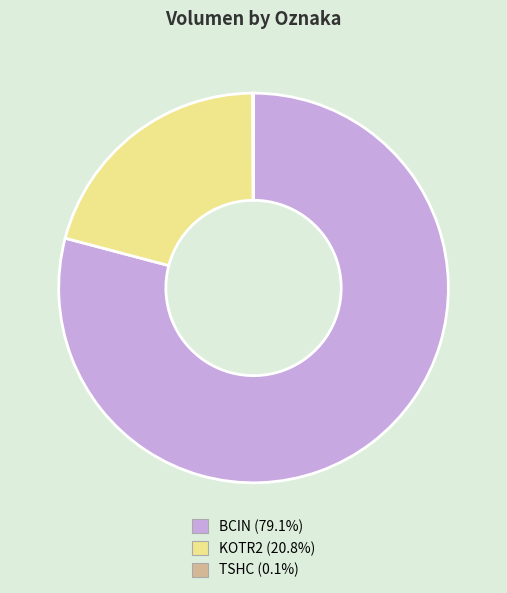

Is it true that BCIN is 79% of the pie?

True